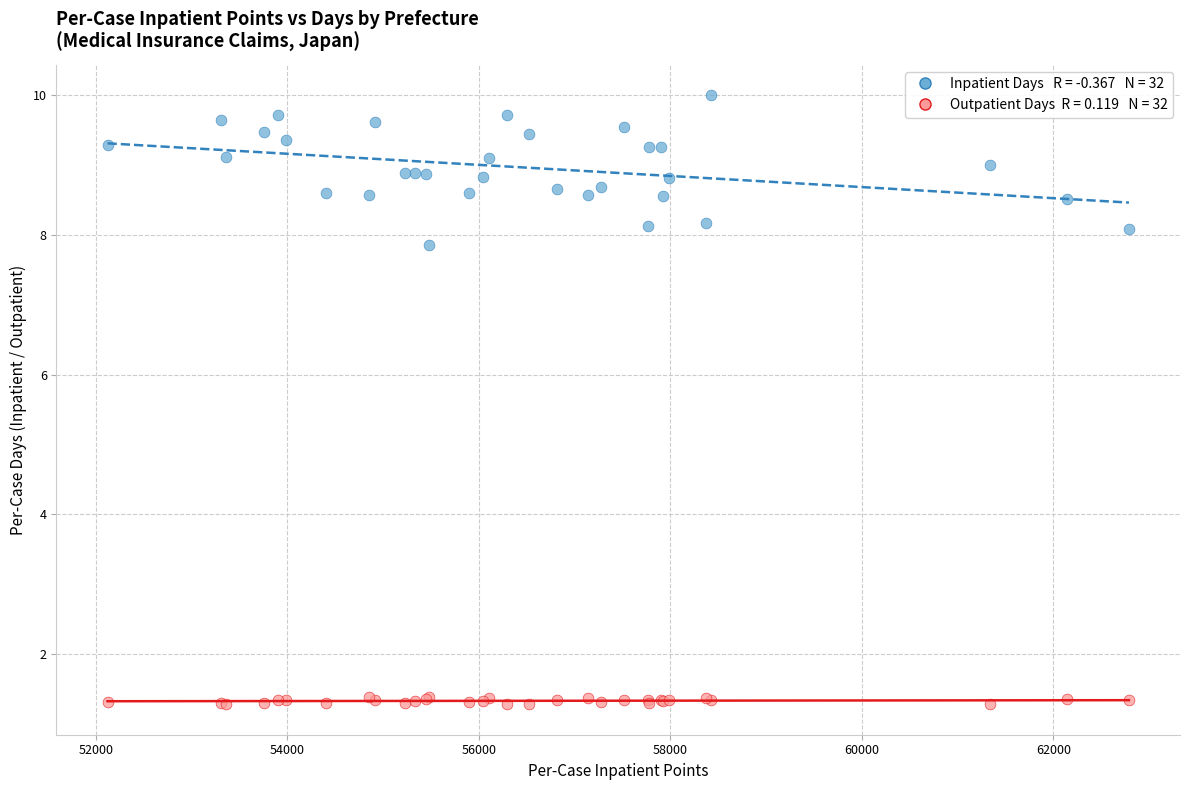

Across all series, what Y value is closest to 5?

7.9